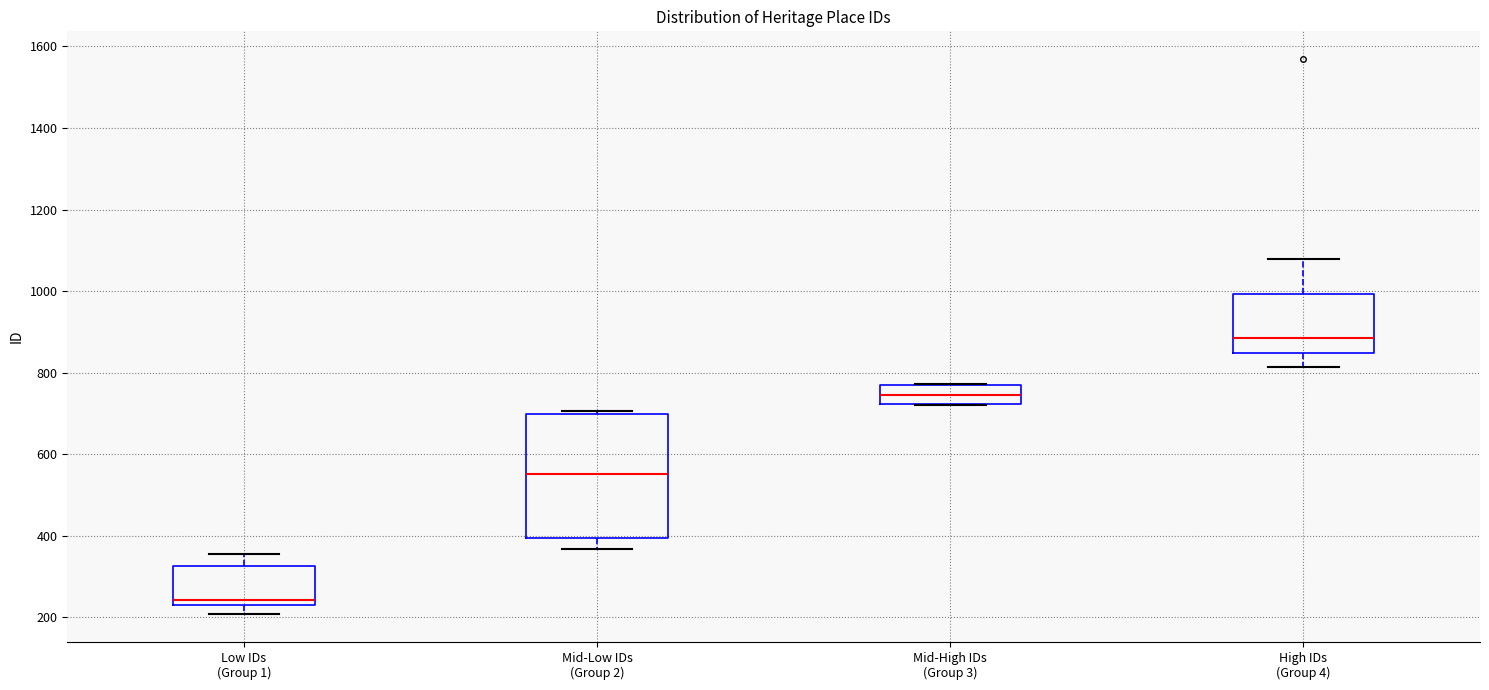

Which box has the lowest median line?

Low IDs (Group 1)